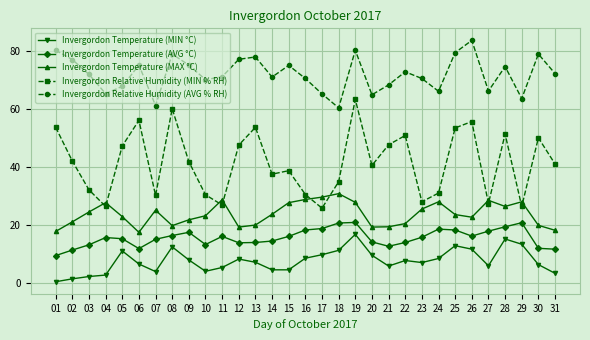

True or false: Invergordon Relative Humidity (MIN % RH) and Invergordon Temperature (MIN °C) intersect in this chart.

False